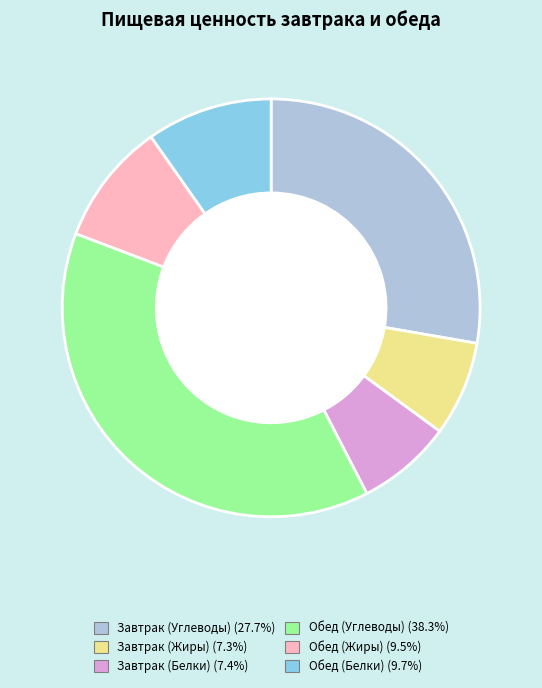

Is Обед (Углеводы) the majority of the pie?

No